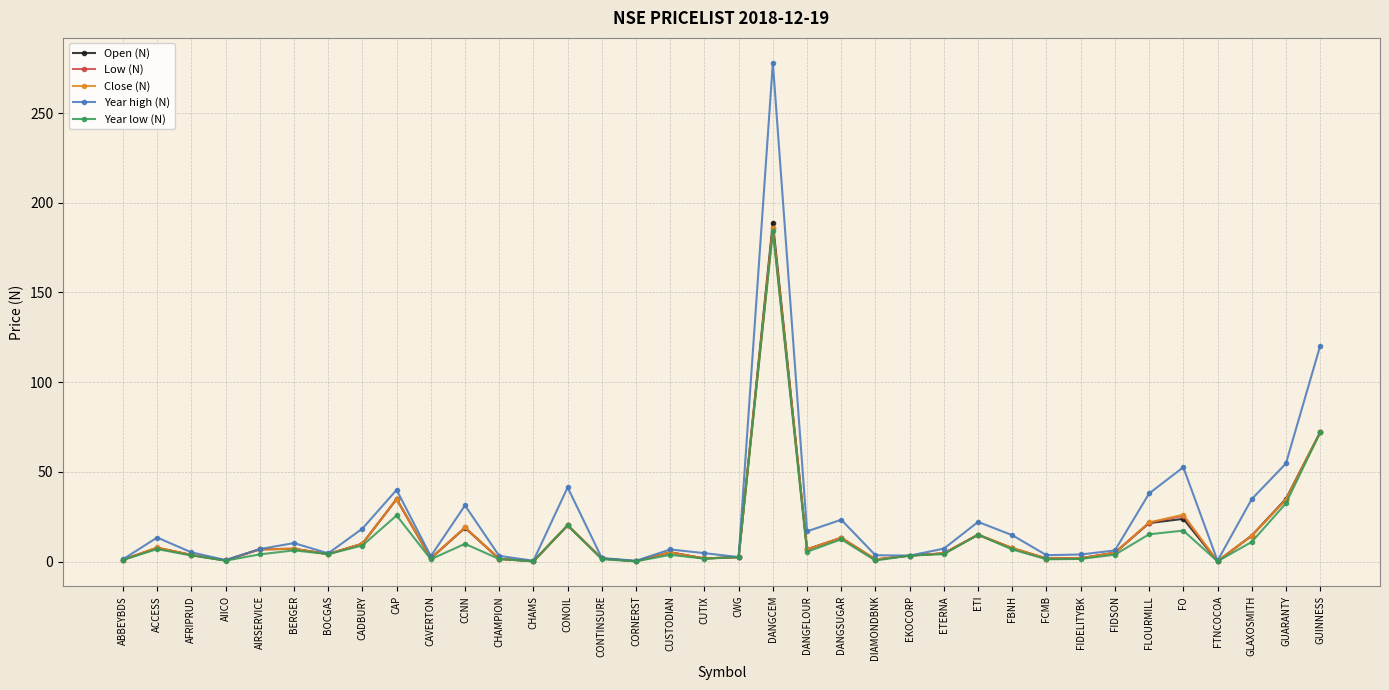

What value does the Low (N) series have at DANGSUGAR?

13.3